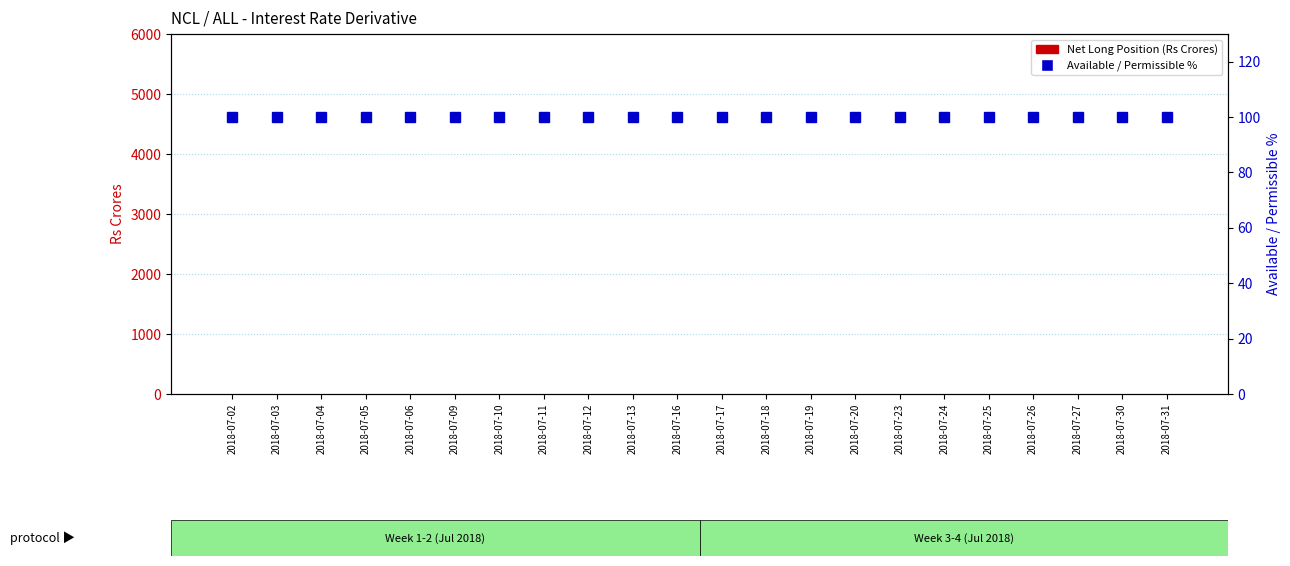

What are all the series names shown in the legend?

Net Long Position (Rs Crores), Available/Permissible %